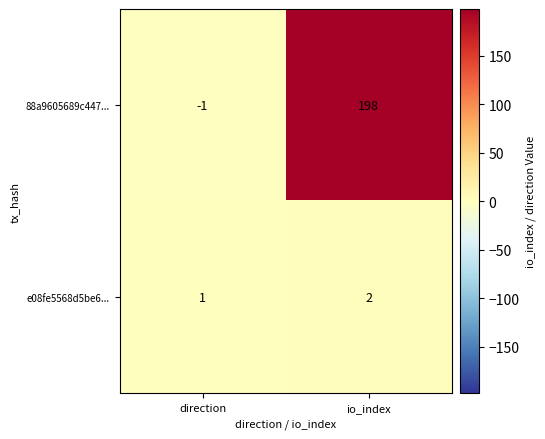

Rank the series by their average value, from lowest to highest.

e08fe5568d5be6..., 88a9605689c447...